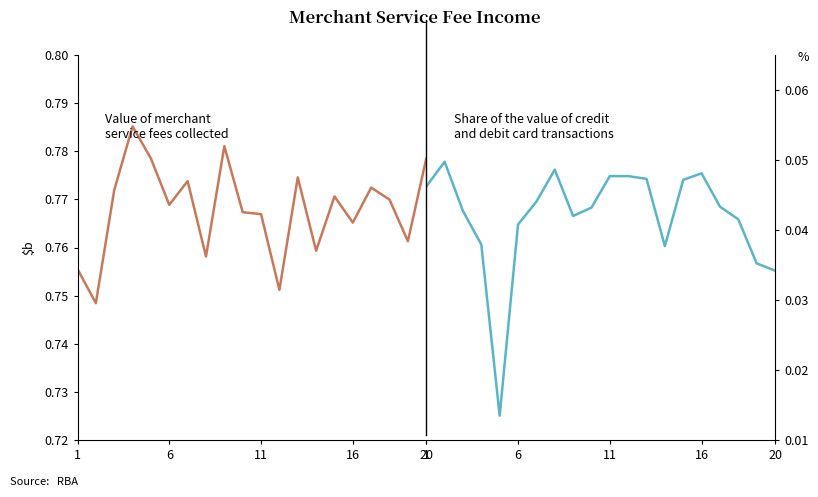

Is it true that V27 equals 0.1 at 17?

False